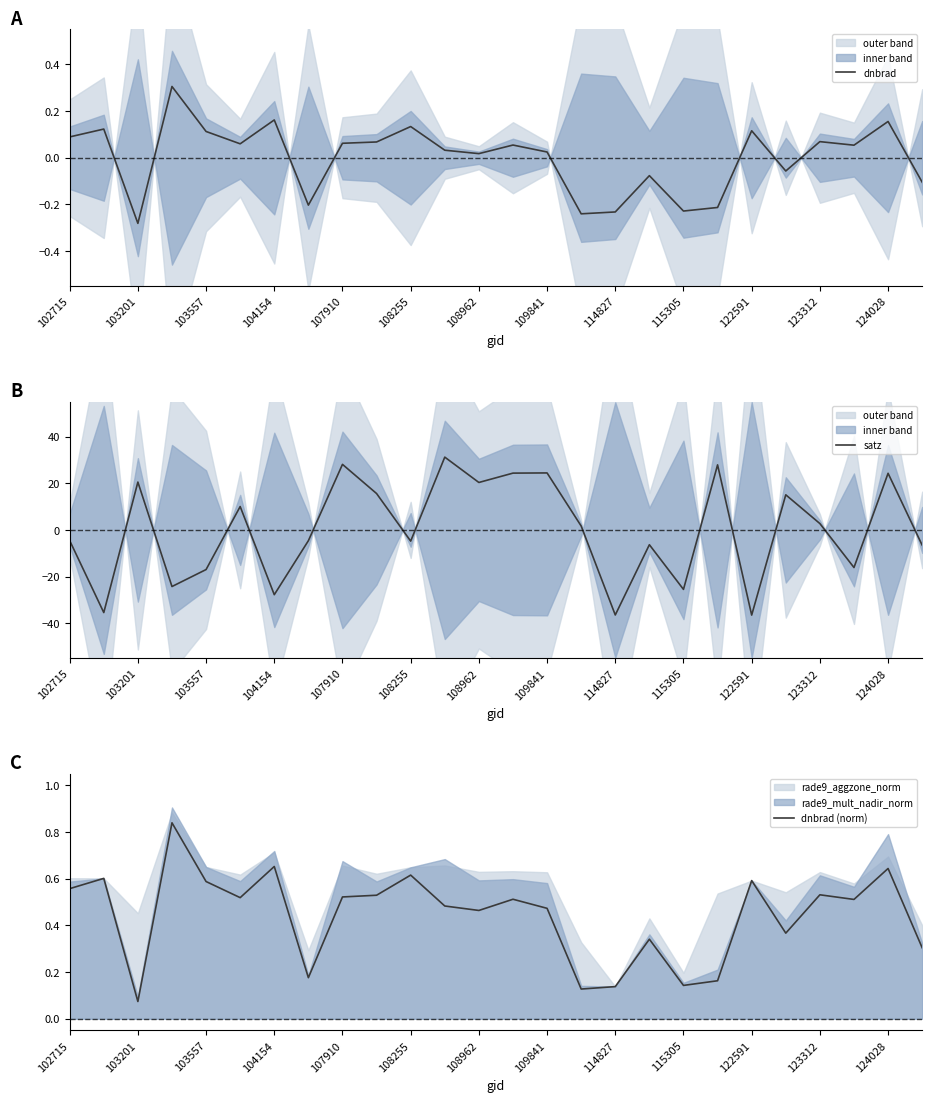

The dnbrad series shows 0.0 at 123312. True or false?

False